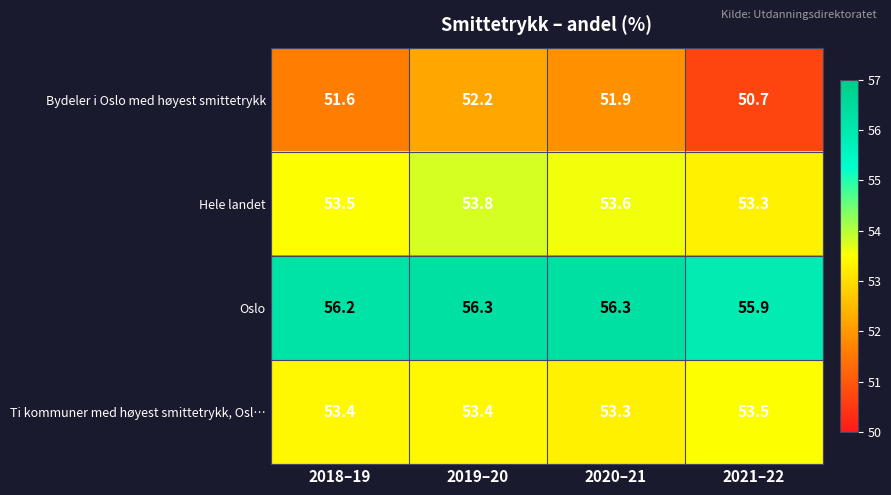

What is the sum of all Bydeler i Oslo med høyest smittetrykk values?

206.4